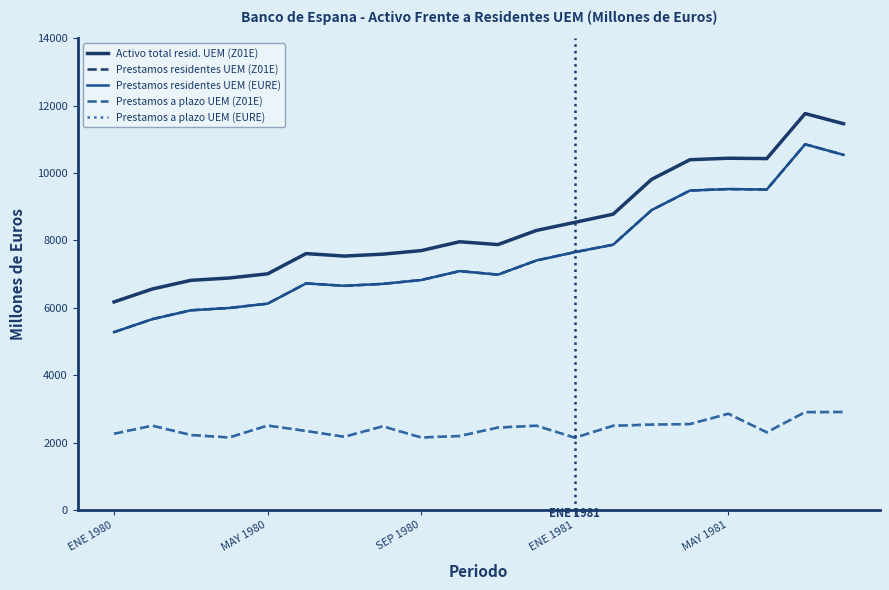

In Prestamos residentes UEM (Z01E), how many points are higher than both neighbors (excluding endpoints)?

4